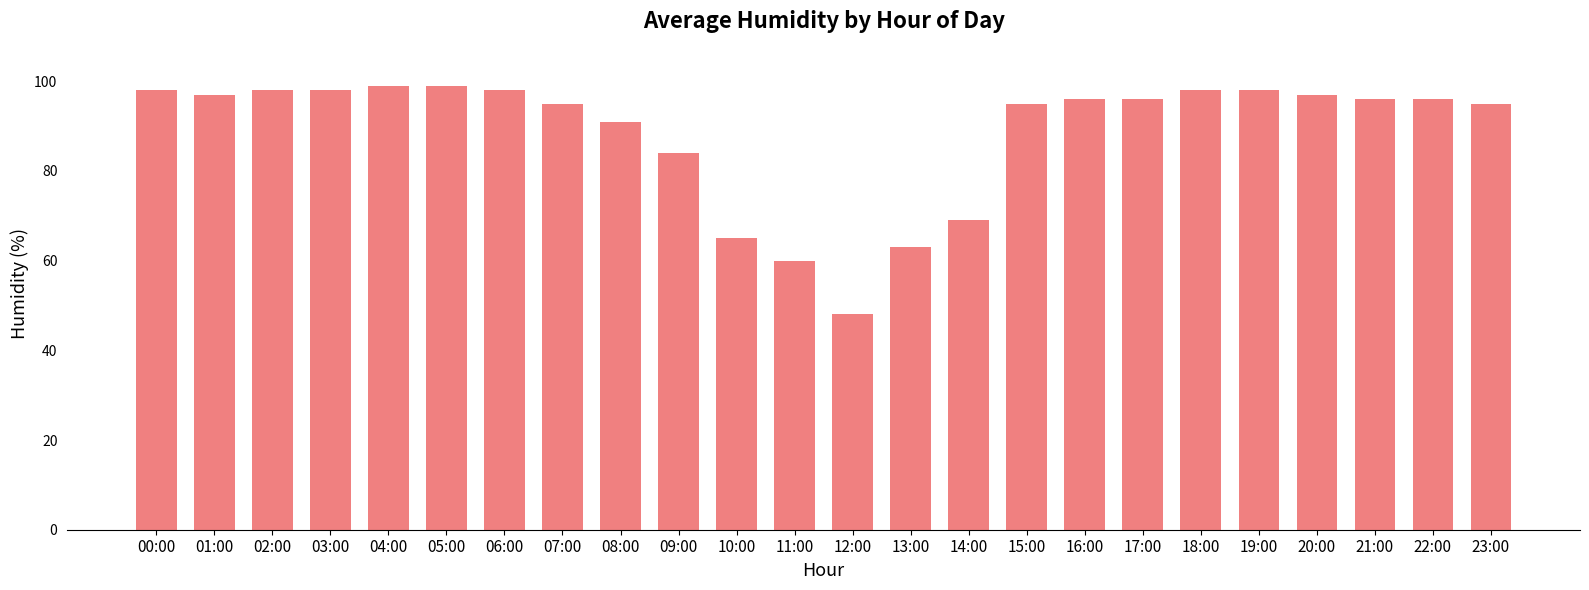

What is the greatest value displayed?

99